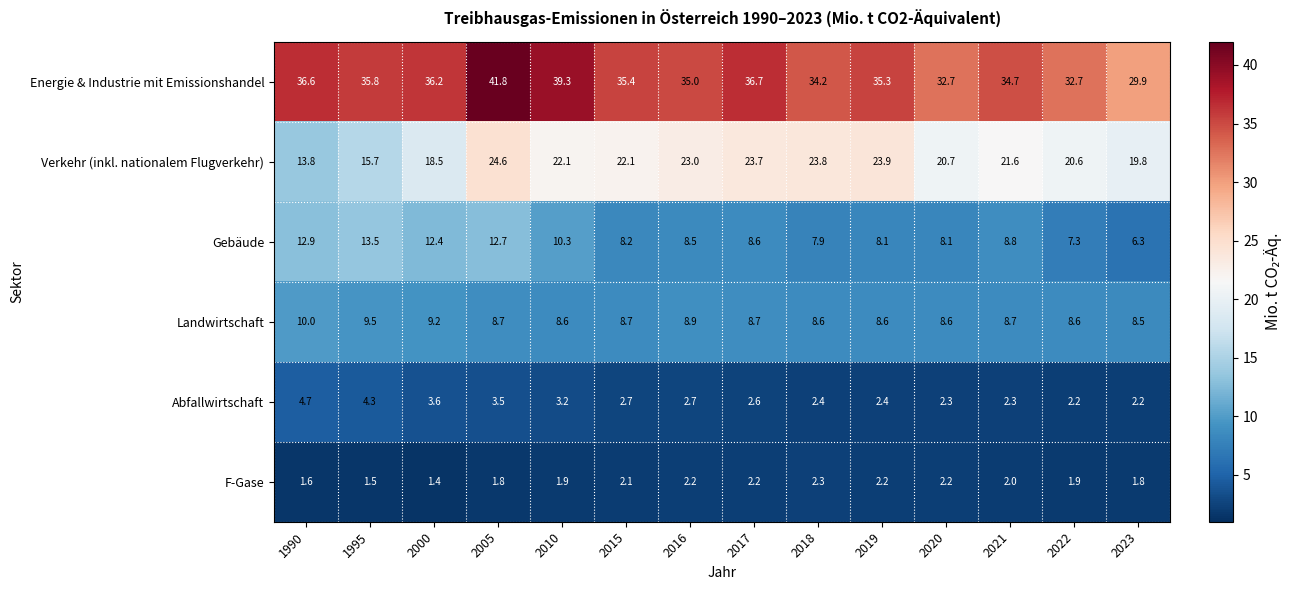

What is the minimum value shown in the chart?

1.4